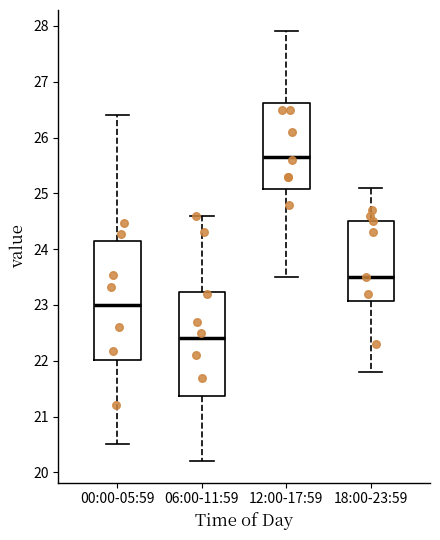

Where is the upper edge of the box for 00:00-05:59 on the y-axis? The values are not printed on the chart, so give them approximately, as read against the axis.

24.1